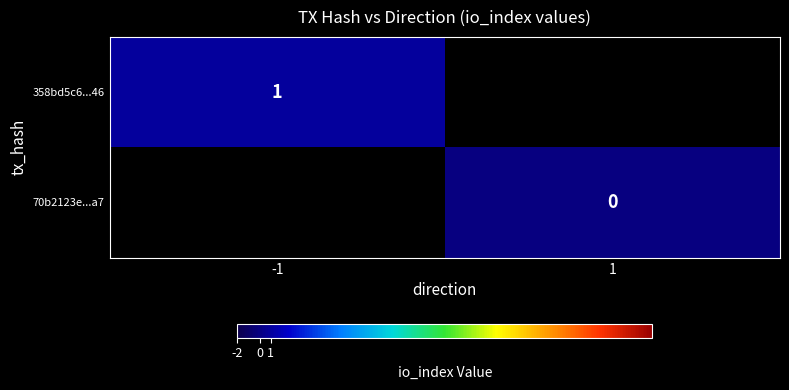

Between 1 and -1, which is larger?

-1